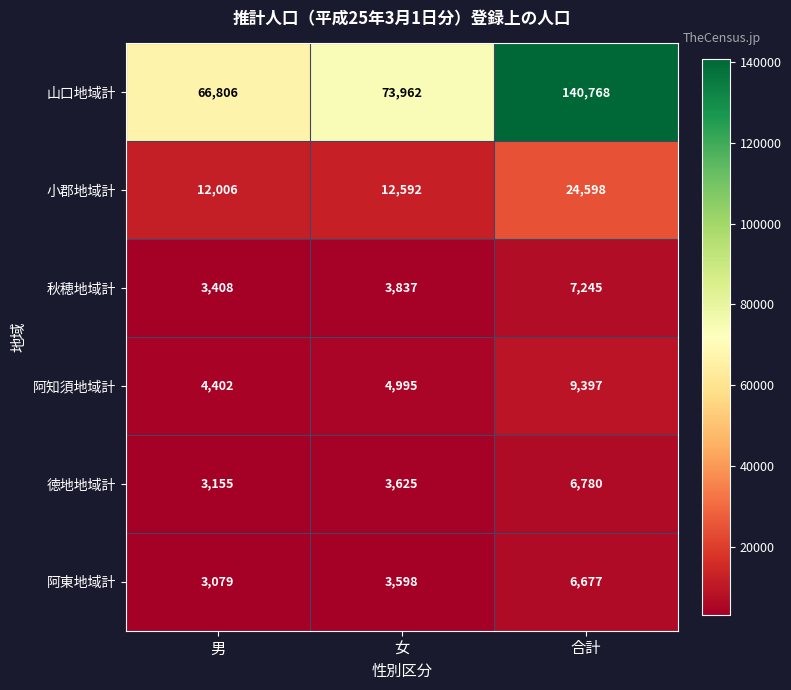

What is the smallest value displayed?

3079